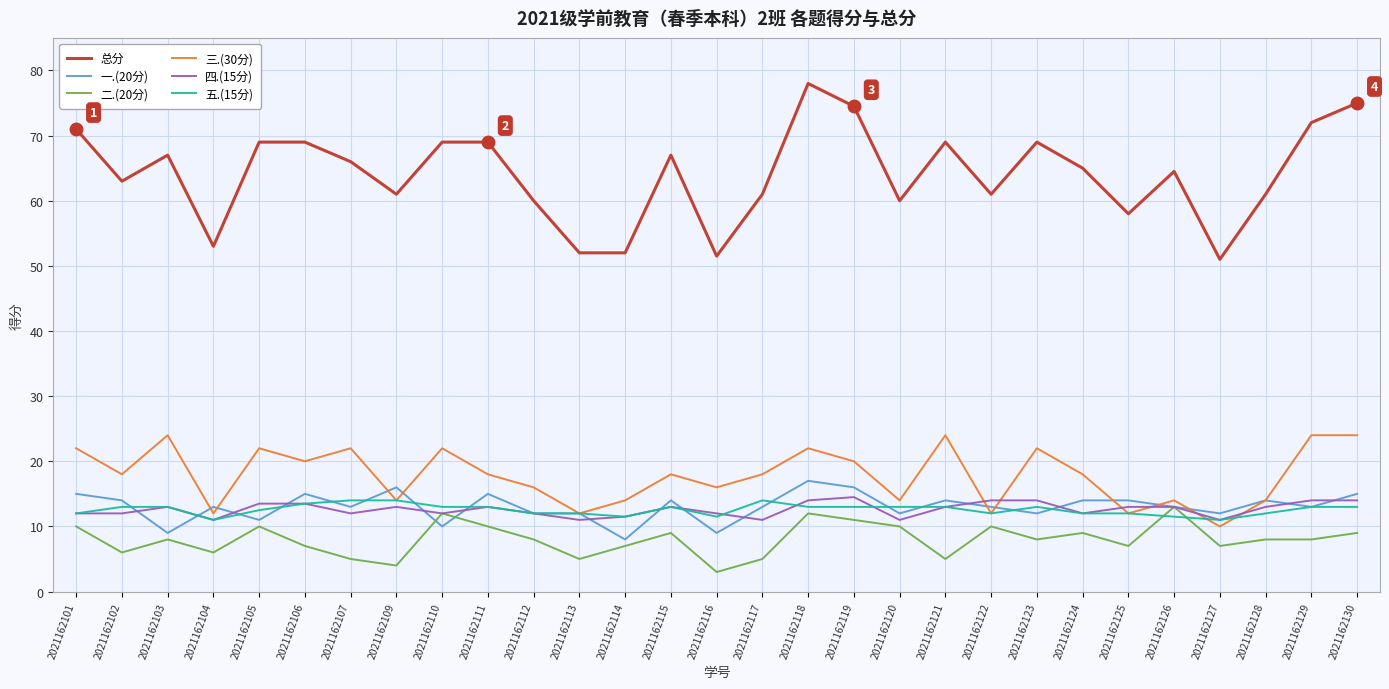

What are all the series names shown in the legend?

总分, 一.(20分), 二.(20分), 三.(30分), 四.(15分), 五.(15分)